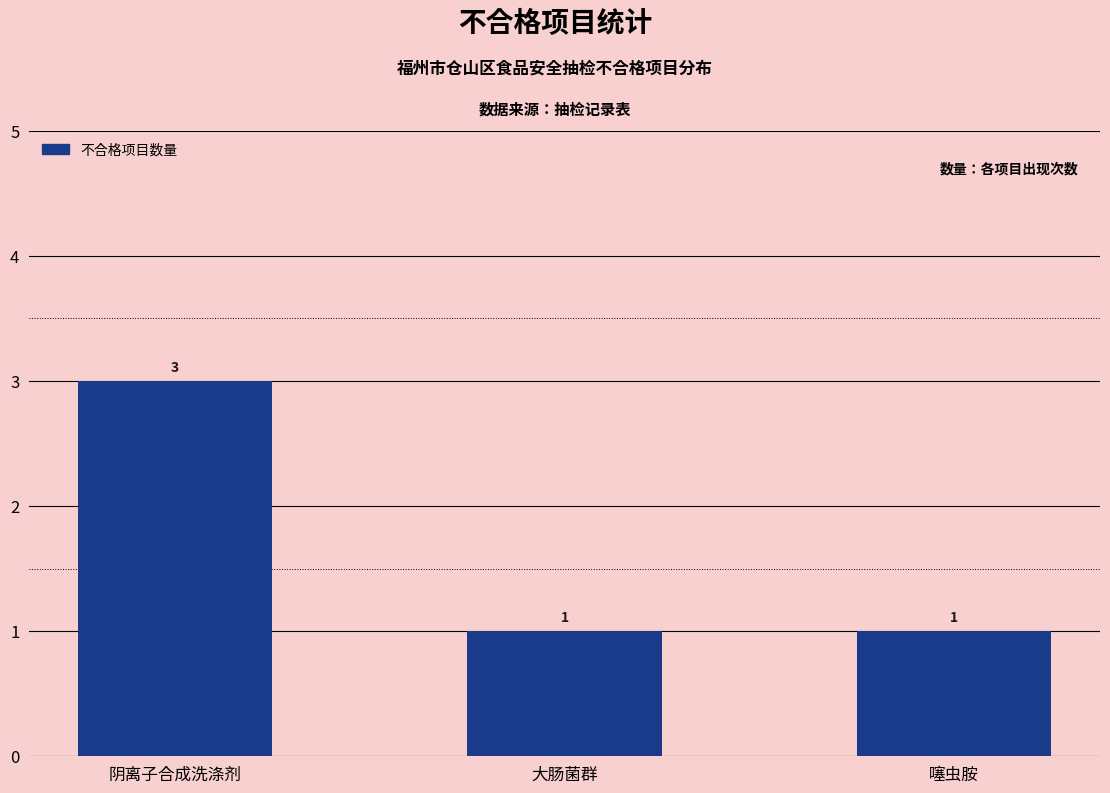

Count the values in the range 1 to 3.

3